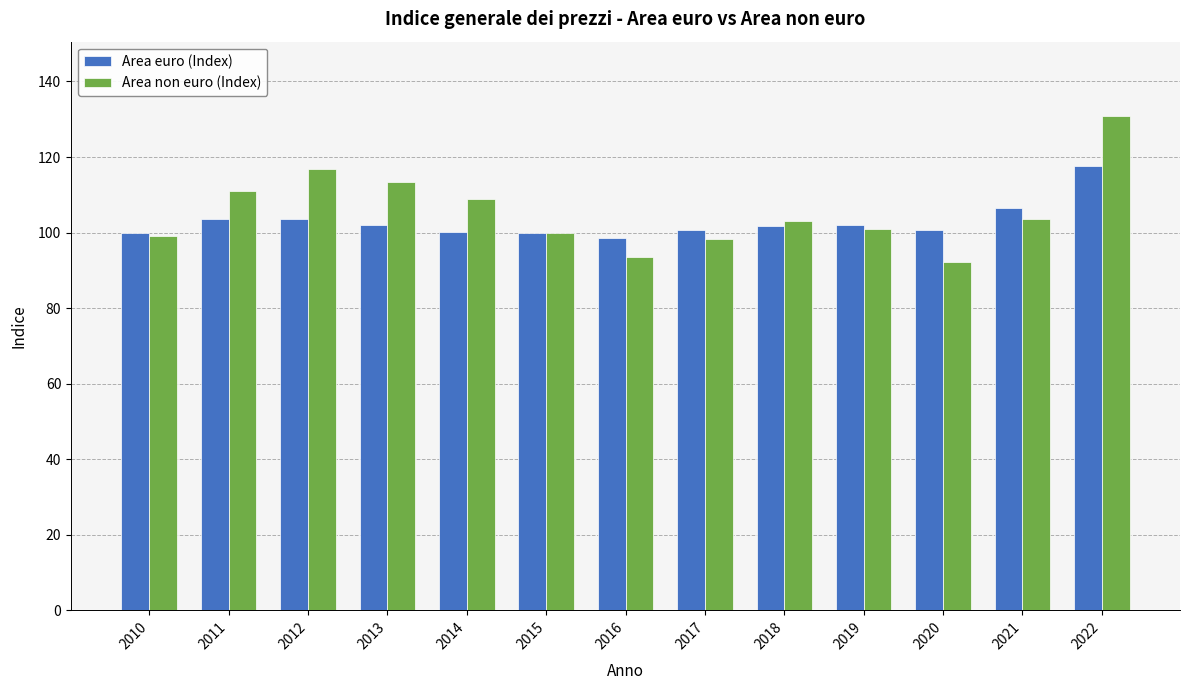

The Area non euro (Index) series shows 98.3 at 2017. True or false?

True